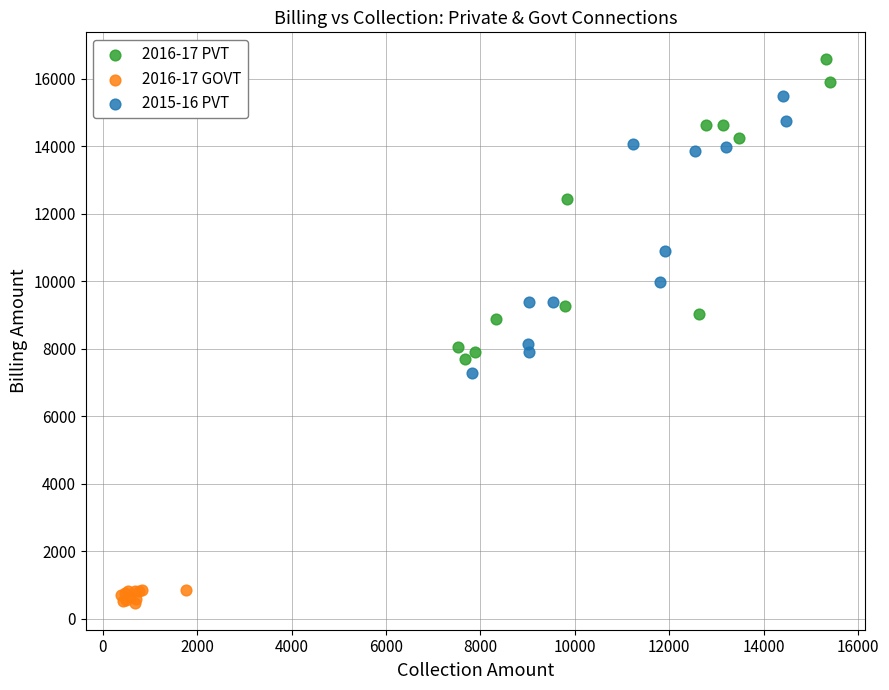

Which series has the widest spread of Y values?

2016-17 PVT